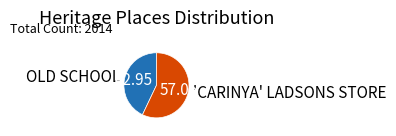

Rank the categories by value from highest to lowest.

'CARINYA' LADSONS STORE, OLD SCHOOL